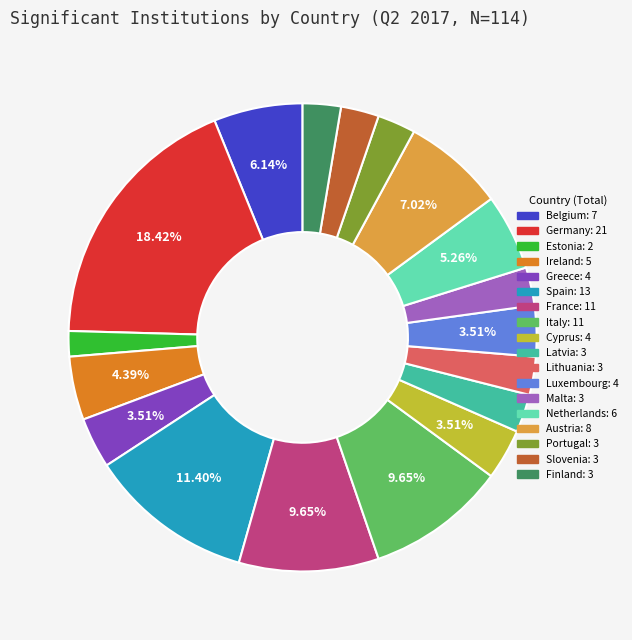

Which category has the biggest portion of the pie?

Germany